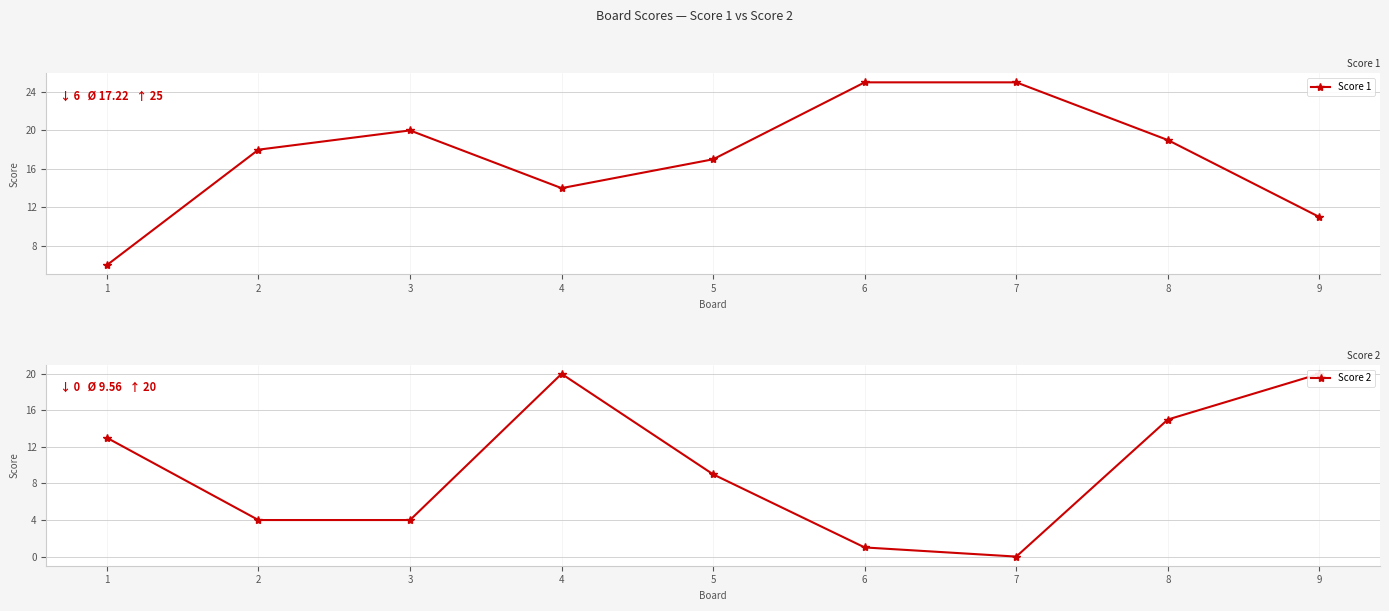

Where does the Score 1 series first go above 18?

3